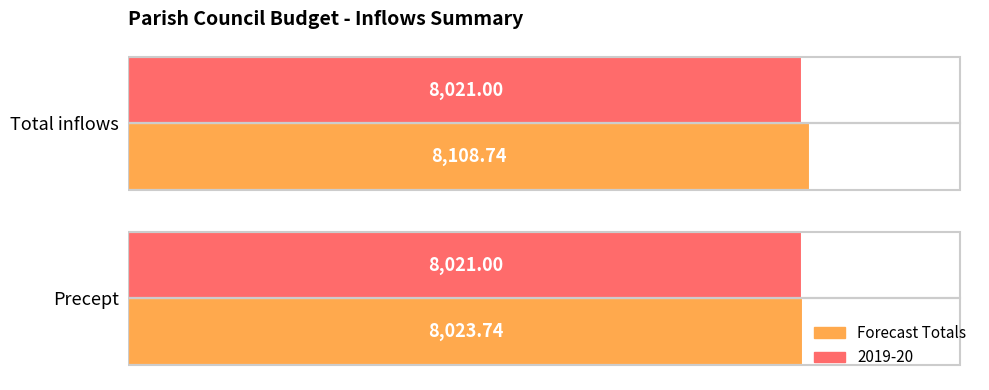

How many distinct data groups are displayed?

2